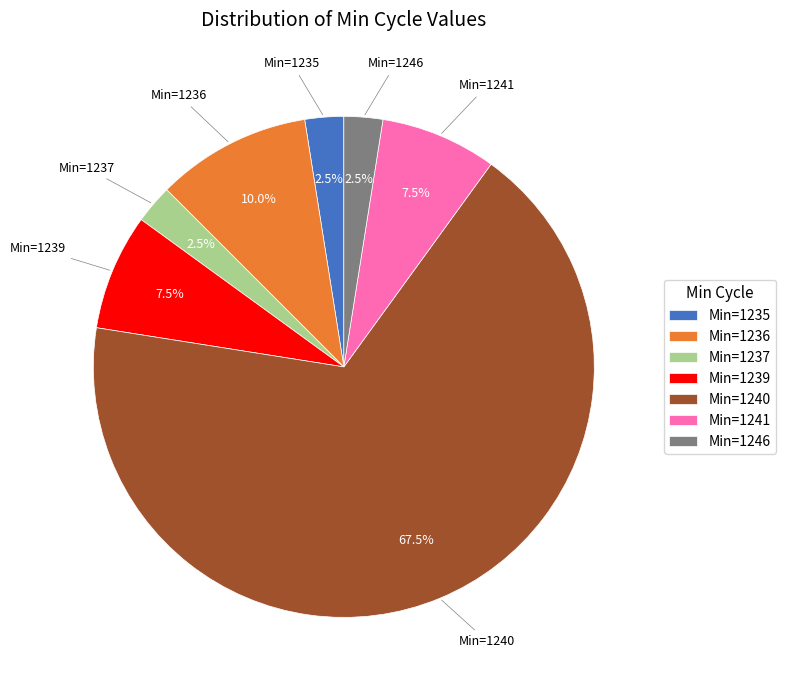

How many segments does this pie chart have?

7